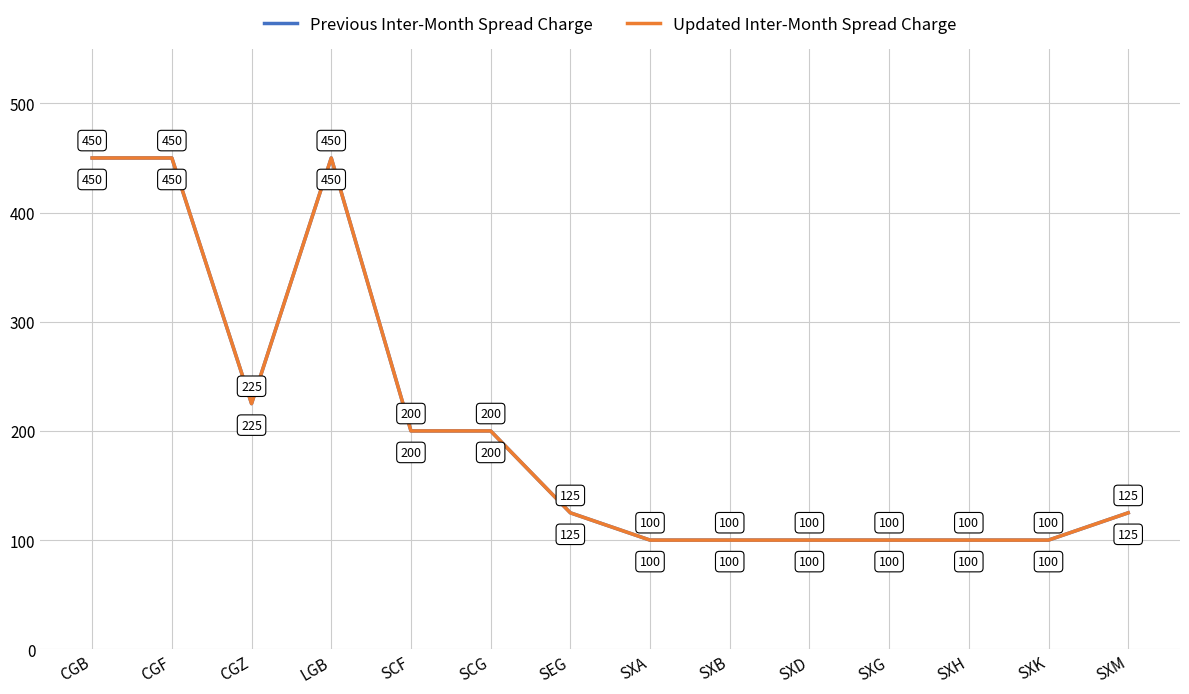

Where is the first local maximum for Updated Inter-Month Spread Charge?

LGB